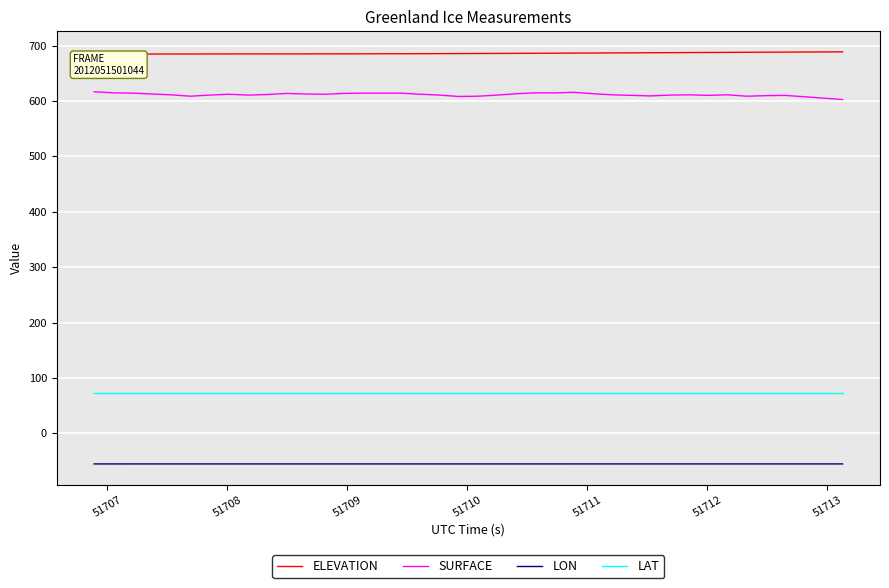

How many lines are shown in the chart?

4